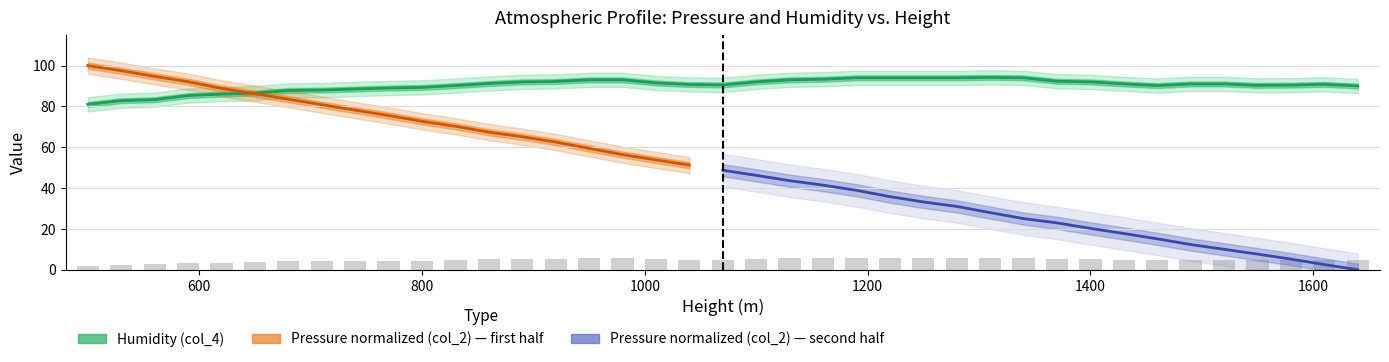

What is the average value?

90.3